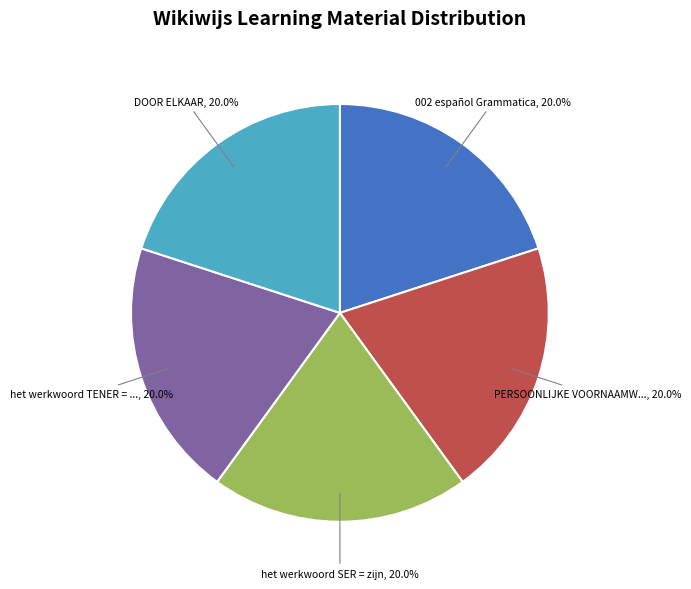

Count the number of slices in the pie.

5